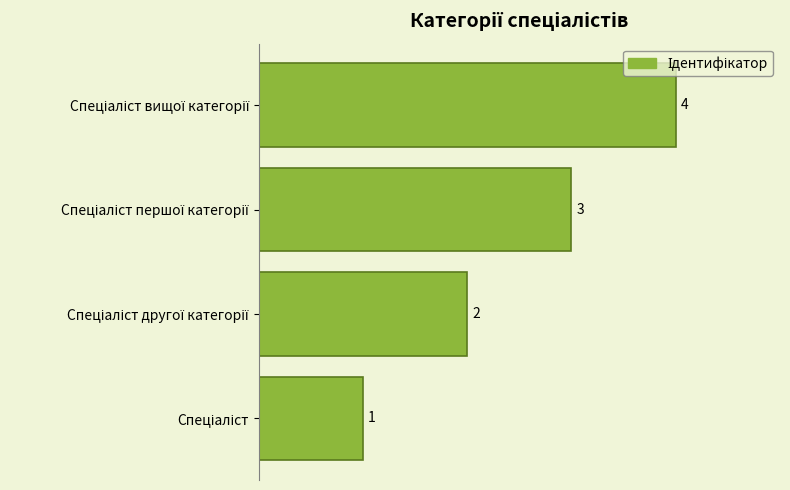

Count the values in the range 2 to 4.

3